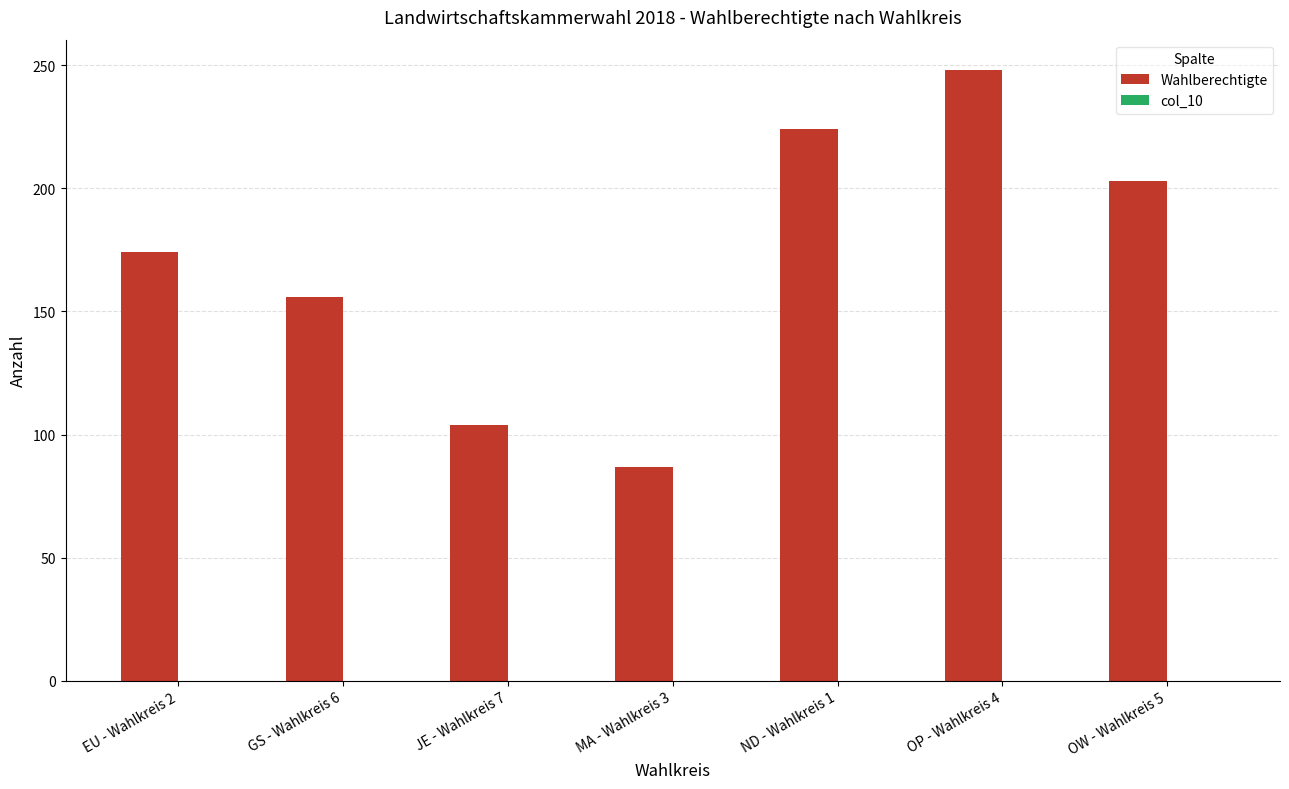

What is the label of the 7th bar from the right?

EU - Wahlkreis 2